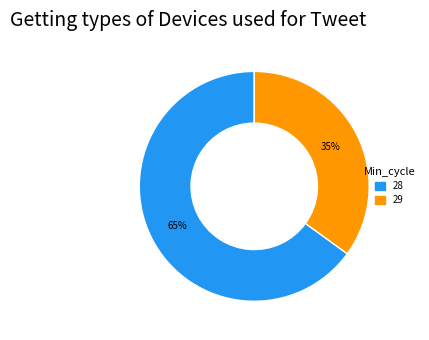

To the nearest percent, what is the average slice percentage?

50%